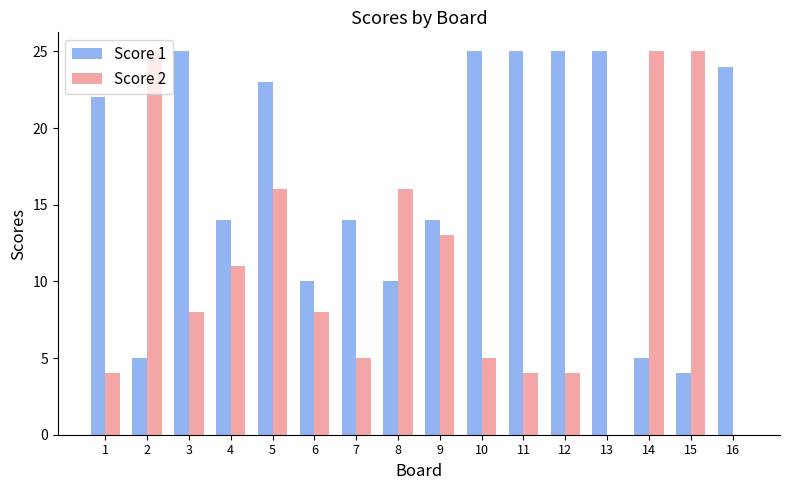

How many series are shown in this chart?

2